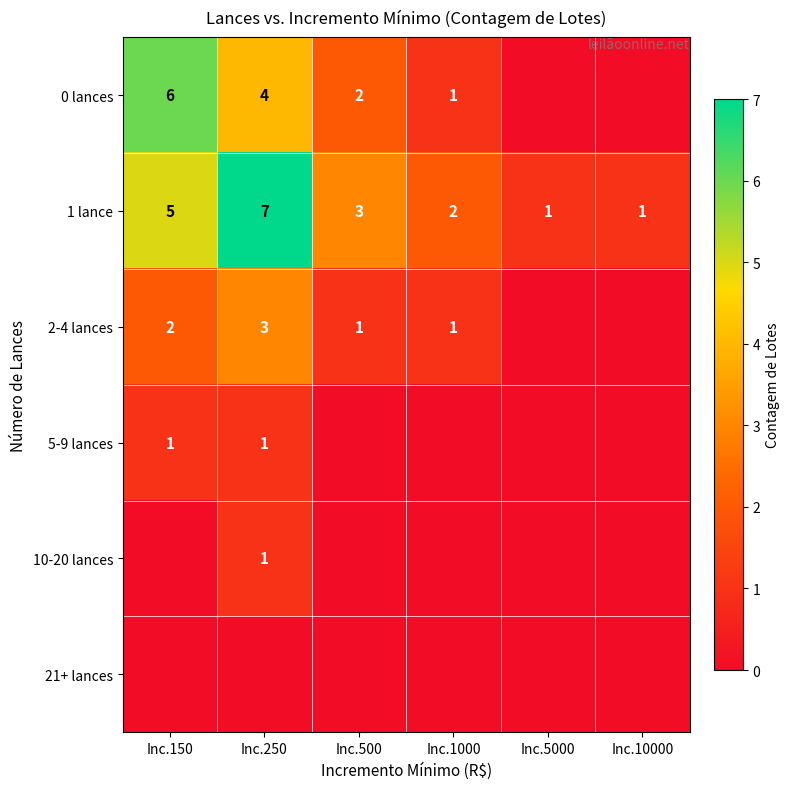

What is the sum of all 1 lance values?

19